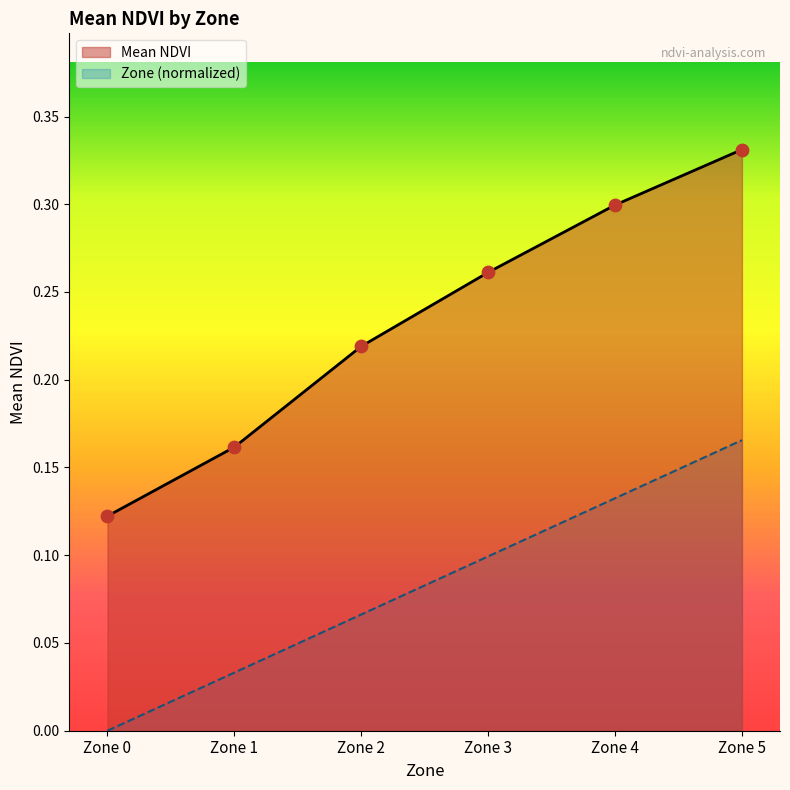

Which series has the largest Y range (max minus min)?

Mean NDVI